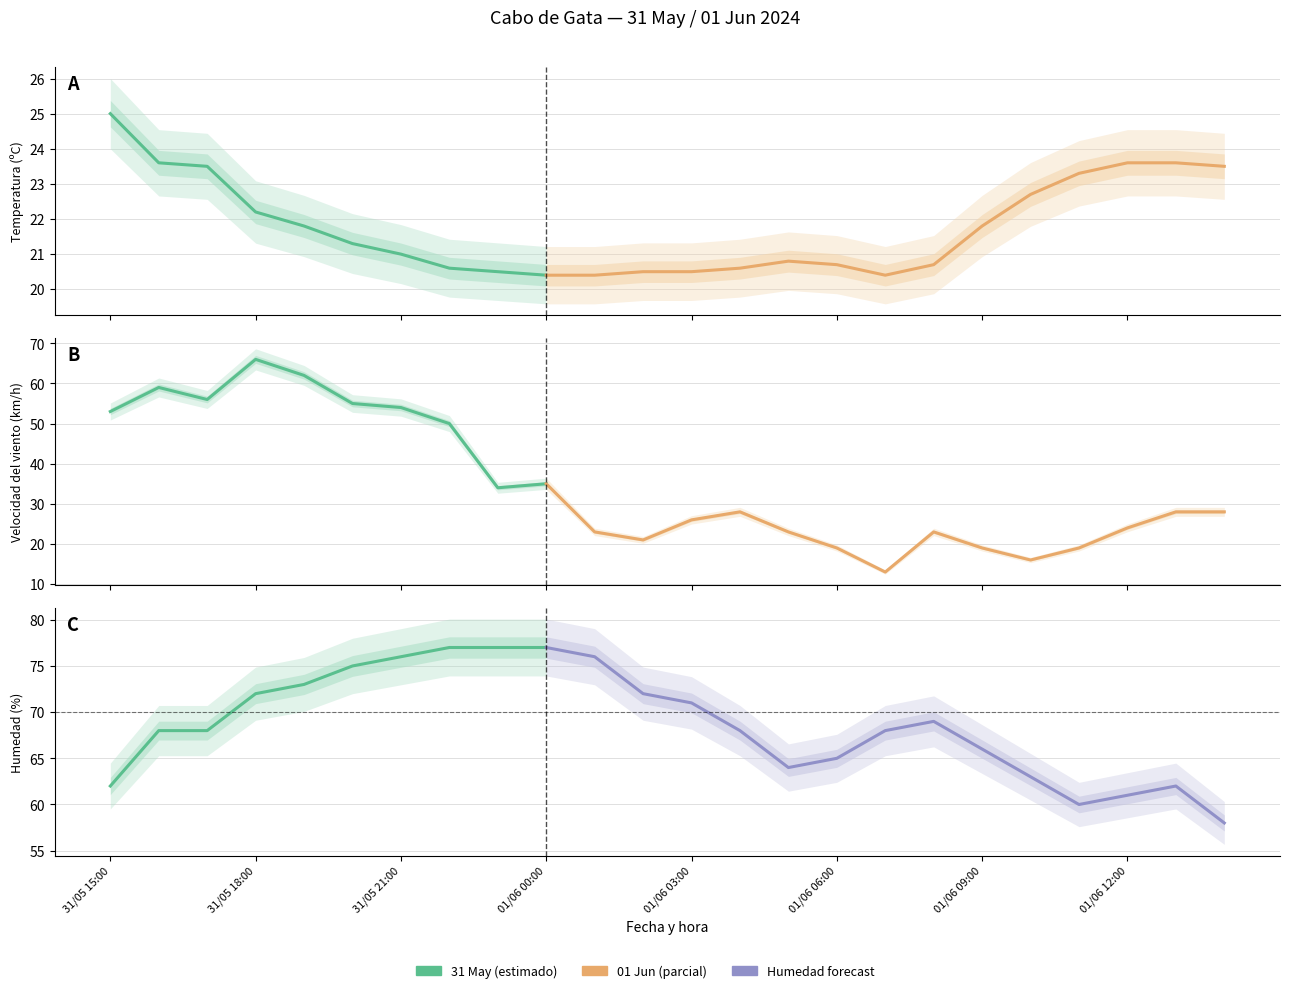

Rank the series by their maximum value, from highest to lowest.

Humedad (%), Velocidad del viento (km/h), Temperatura (ºC)